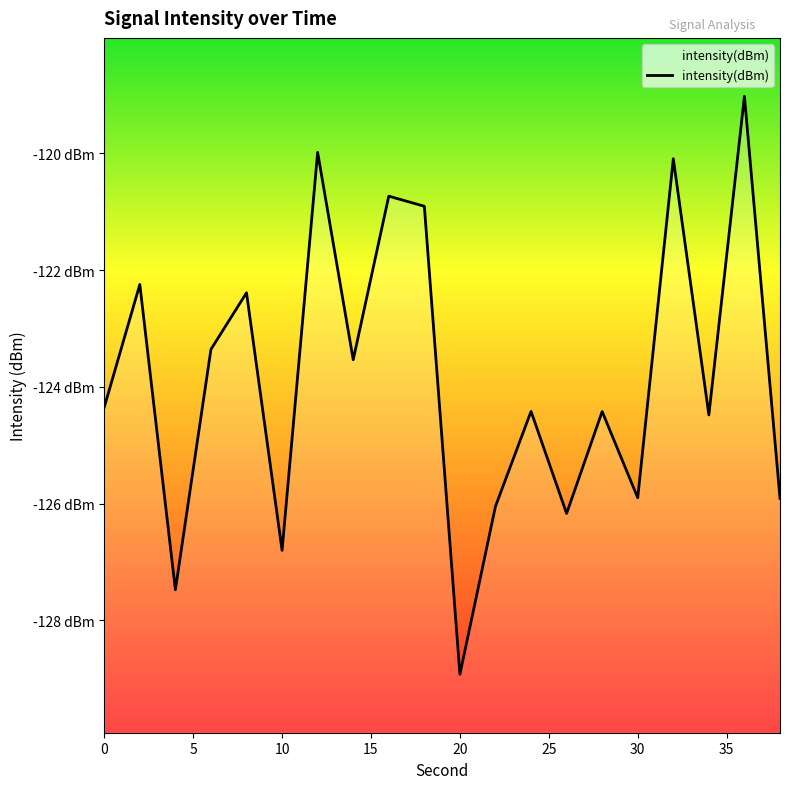

Is it true that the value at 2 is -122.2?

True